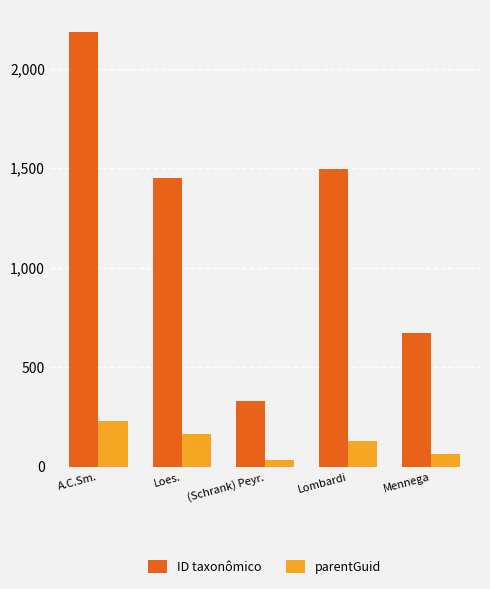

Which series has the largest total across all categories?

ID taxonômico